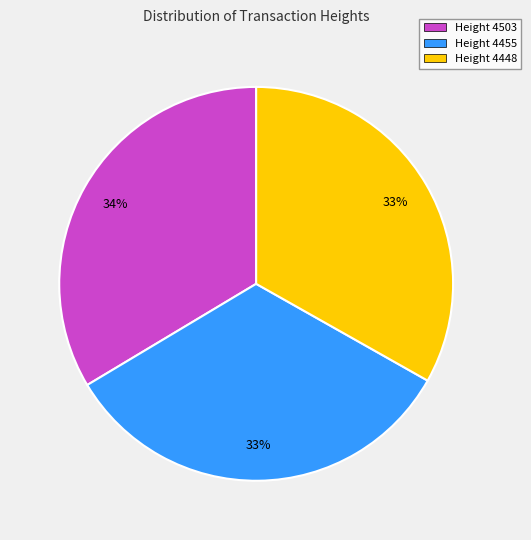

What is the ratio of the value at Height 4448 to the value at Height 4455?

1.0